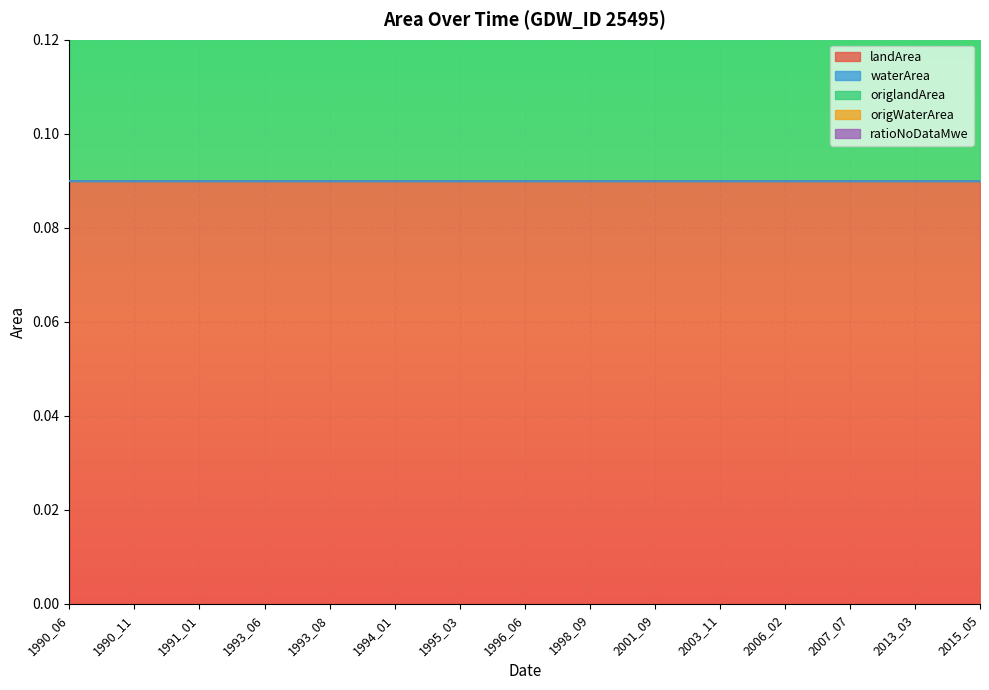

Which series changed the most between 1990_11 and 1995_03?

landArea